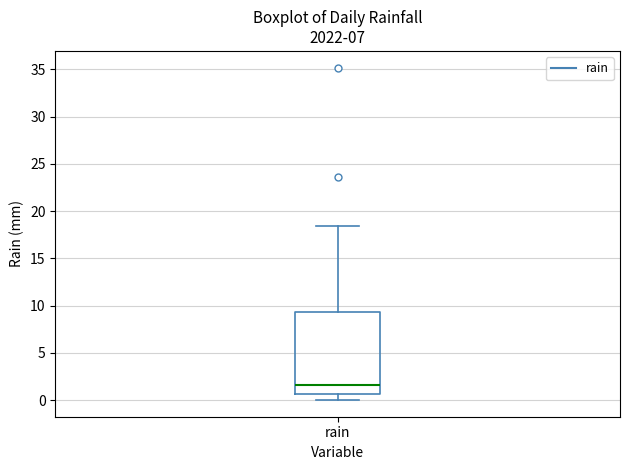

Transcribe this box plot: give where the median line is, the range the box spans, and where the two whiskers end, as read against the y-axis. The values are not printed on the chart, so give them approximately, as read against the axis.

median 1.5, box 0.5 to 9.5, whiskers 0.0 to 18.5